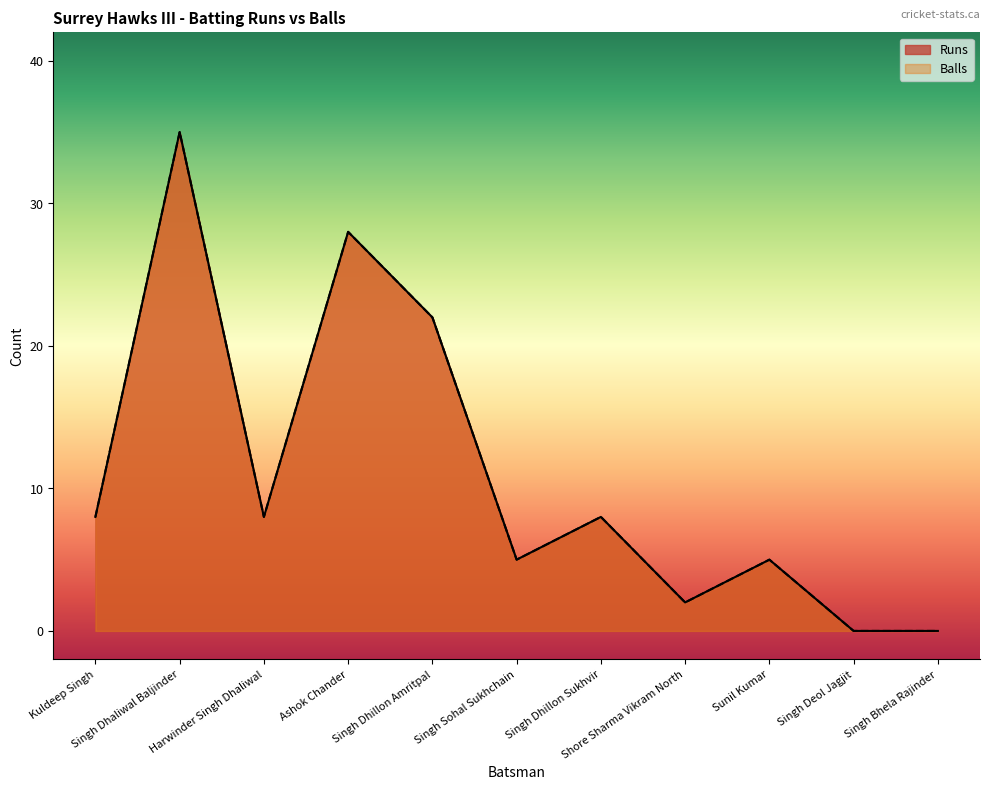

At which label is Balls closest to 17?

Singh Dhillon Amritpal